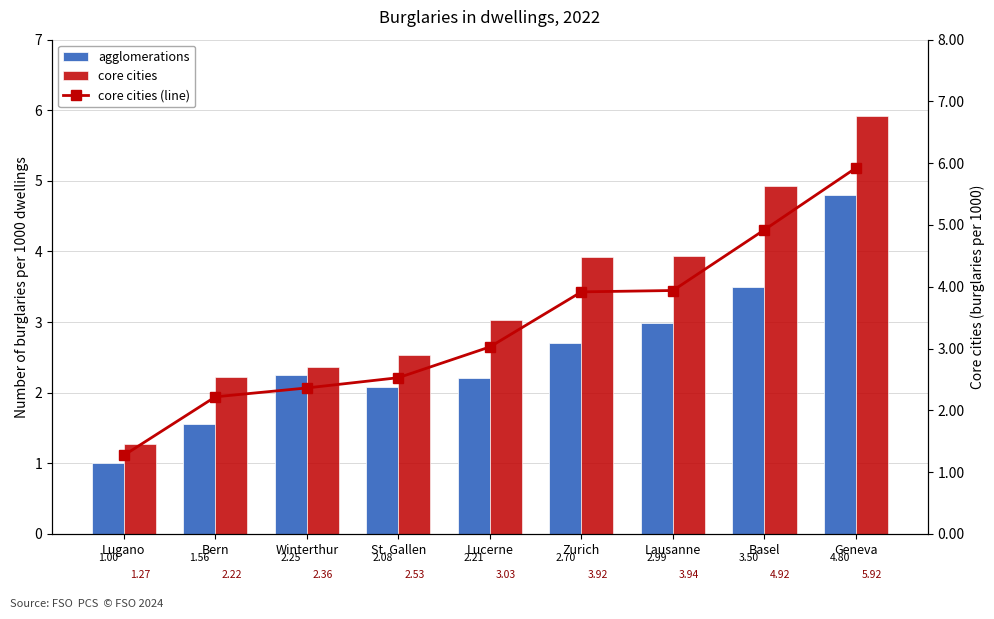

What is the difference between the highest and lowest values at Geneva?

1.1